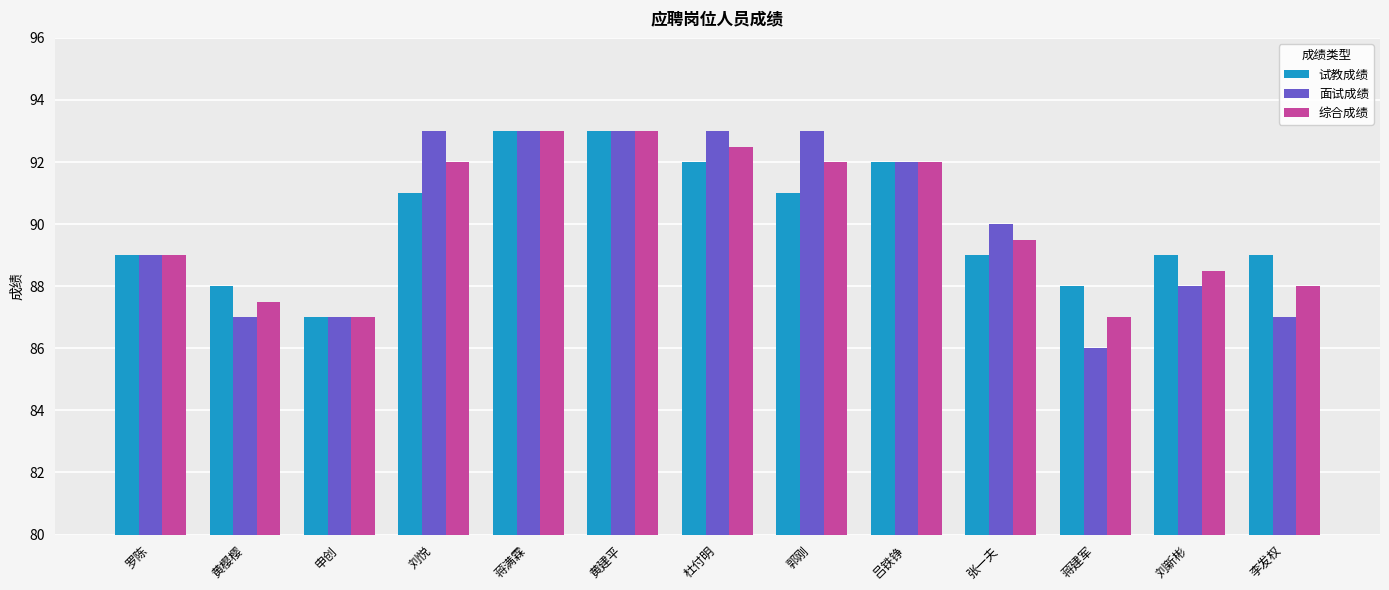

What is the total value across all series at 郭刚?

276.0